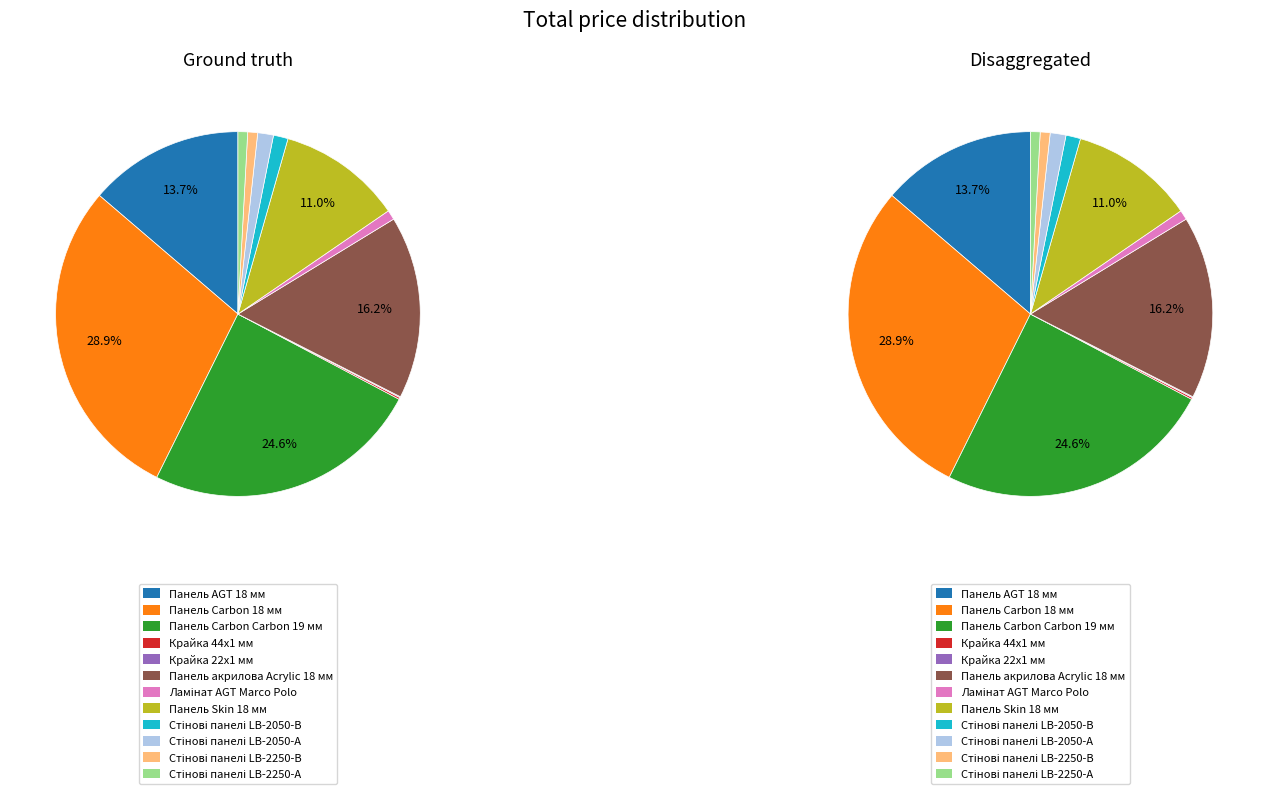

What is the change in value from Панель AGT 18 мм to Панель акрилова Acrylic 18 мм?

+1696.7